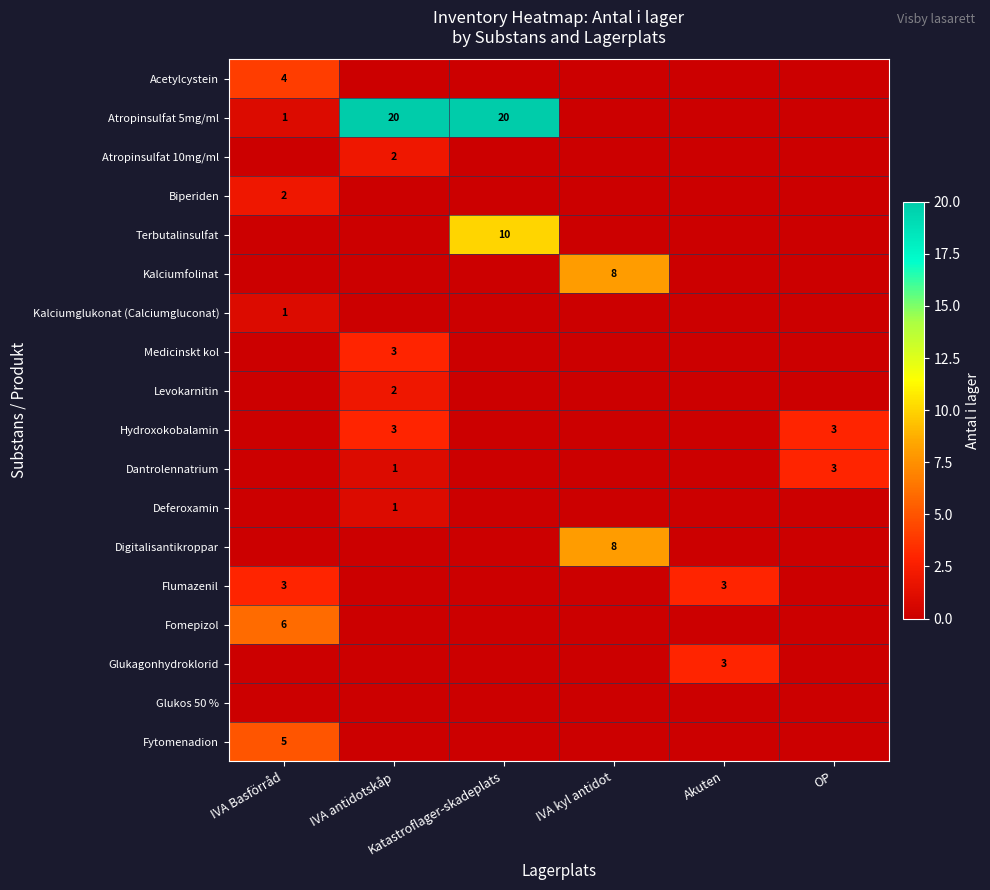

The value of Atropinsulfat 5mg/ml at Katastroflager-skadeplats is 20. True or false?

True